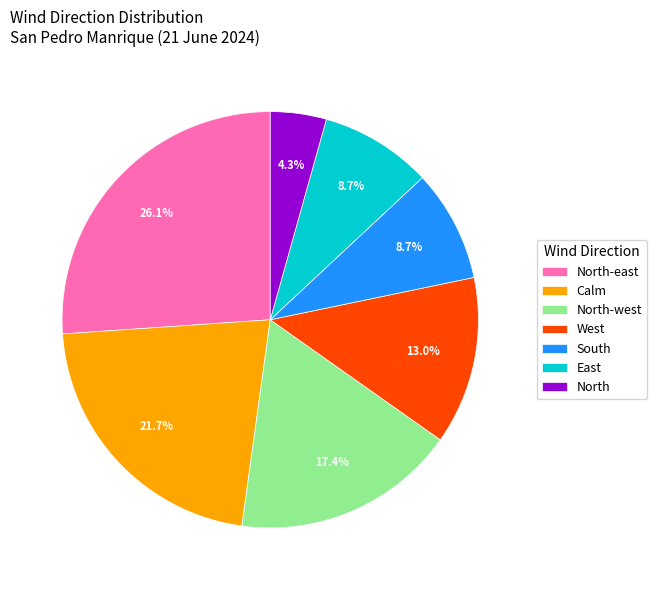

To the nearest percent, what is the difference between the largest and smallest slice percentages?

22%